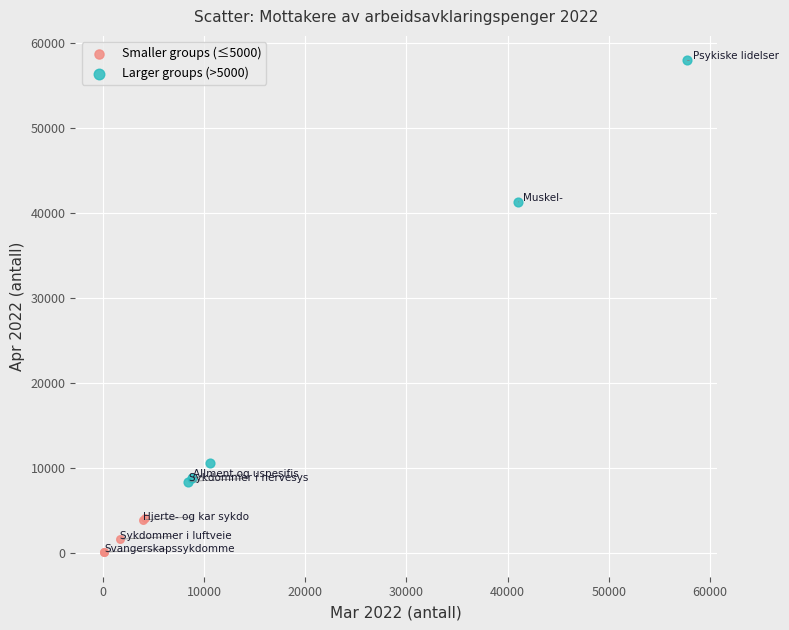

Which series reaches the minimum Y coordinate?

Smaller groups (≤5000)